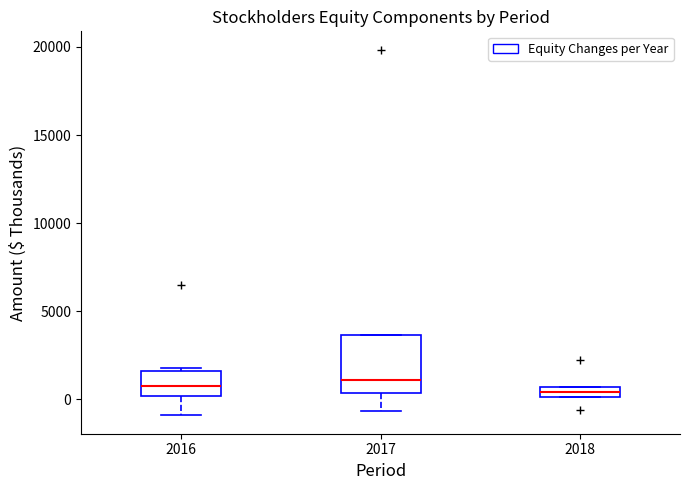

Where is the lower edge of the box at x = 2018 on the y-axis? The values are not printed on the chart, so give them approximately, as read against the axis.

0